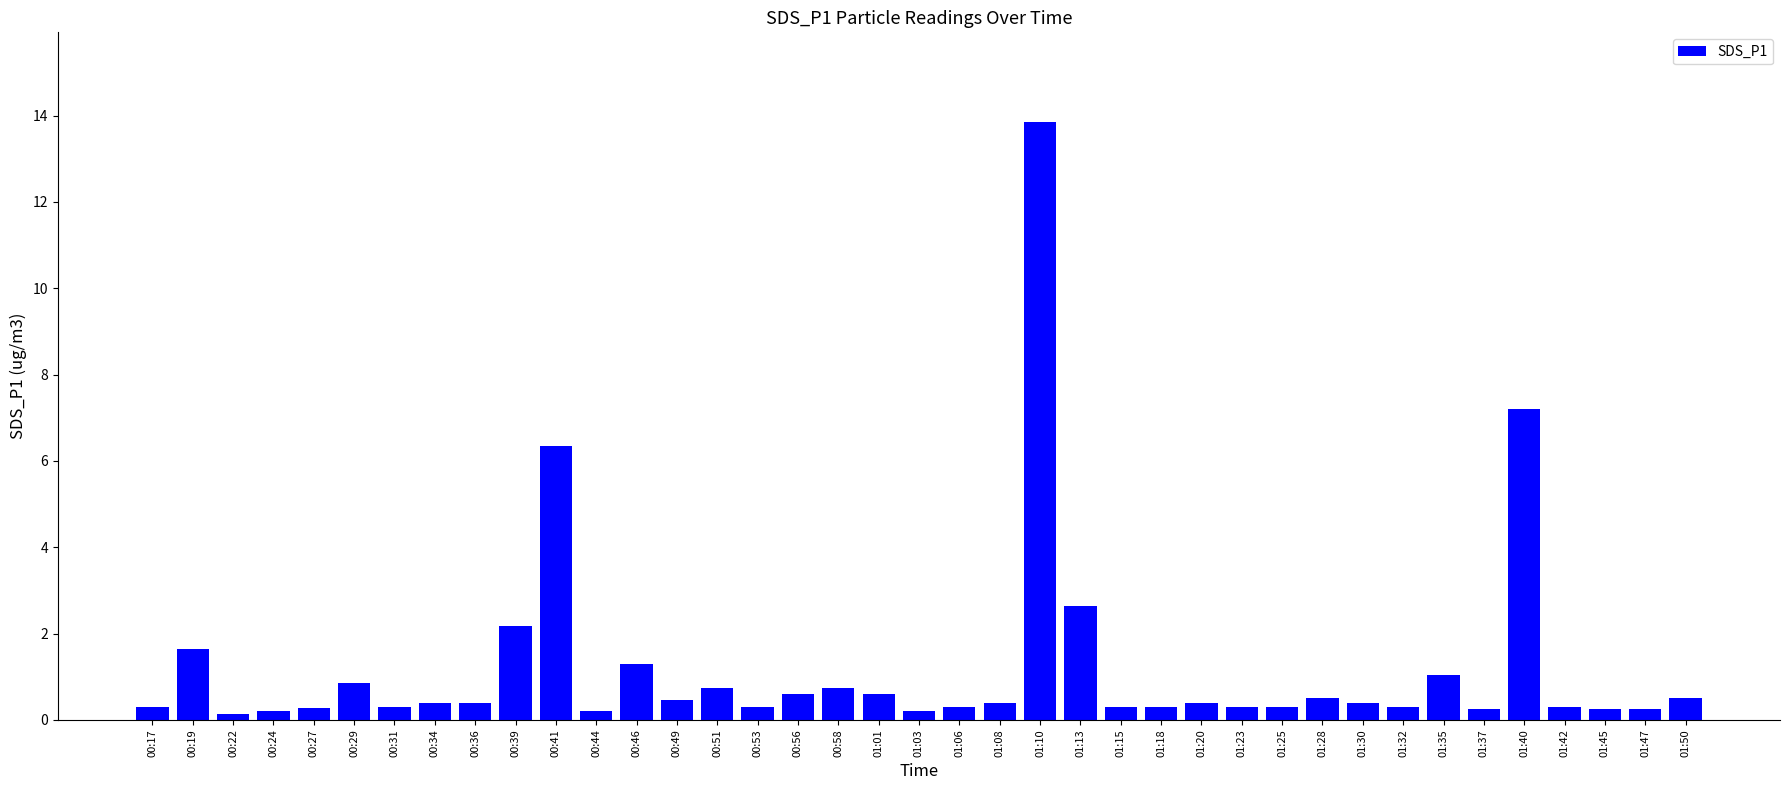

At which category does the chart reach its peak across all series?

01:10